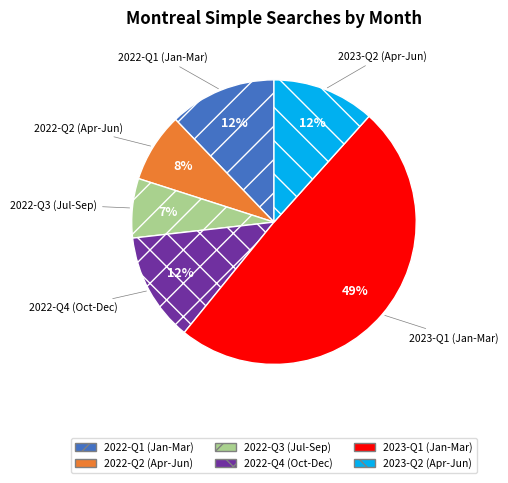

Is the sum of 2022-Q2 (Apr-Jun) and 2023-Q2 (Apr-Jun) greater than half?

No